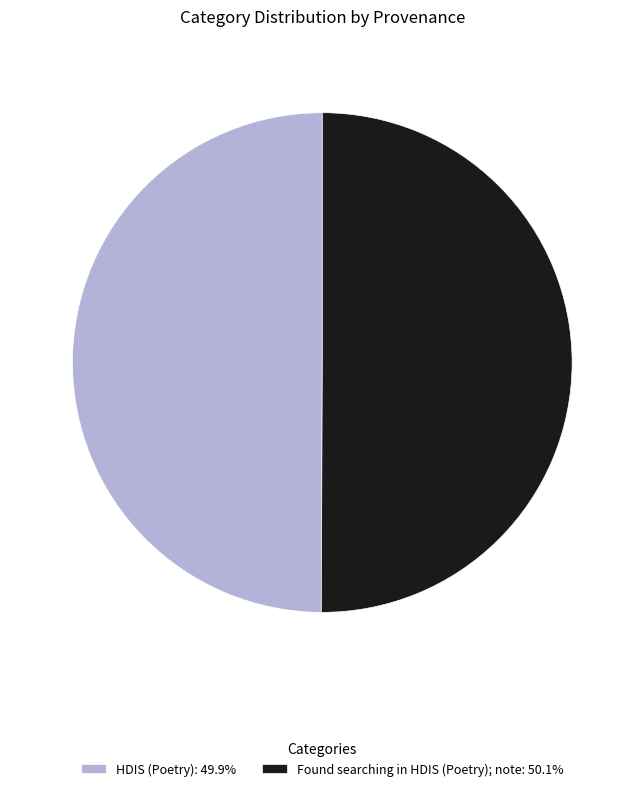

True or false: Found searching in HDIS (Poetry); note accounts for 50% of the total.

True